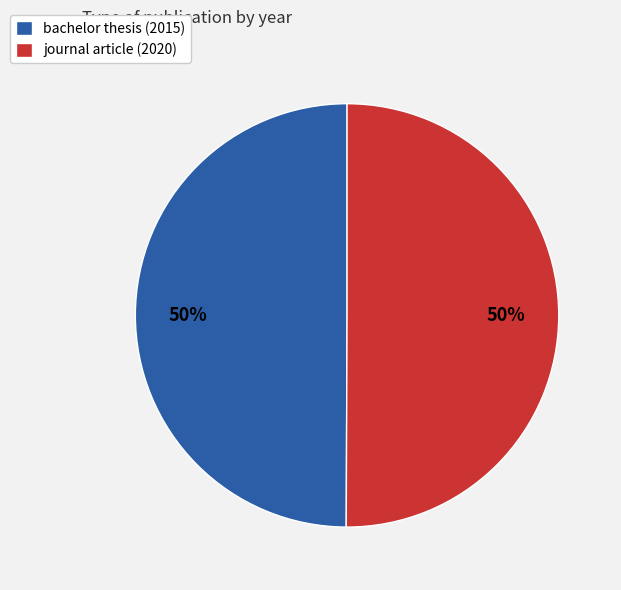

Combined, do bachelor thesis (2015) and journal article (2020) account for over 50%?

Yes